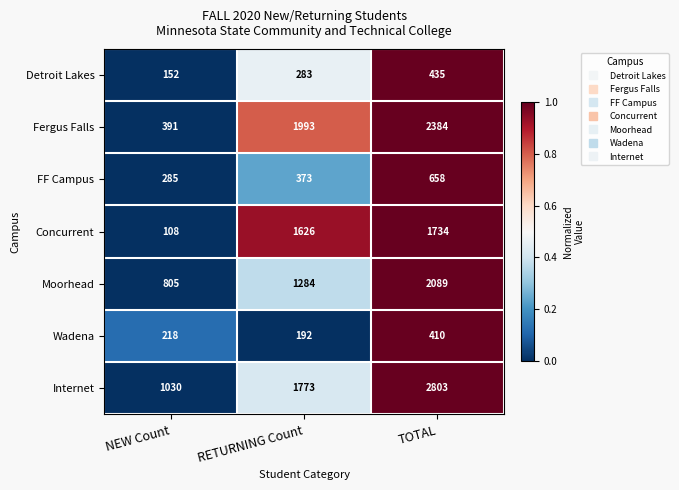

Read the Wadena value at TOTAL, to the nearest 10.

410